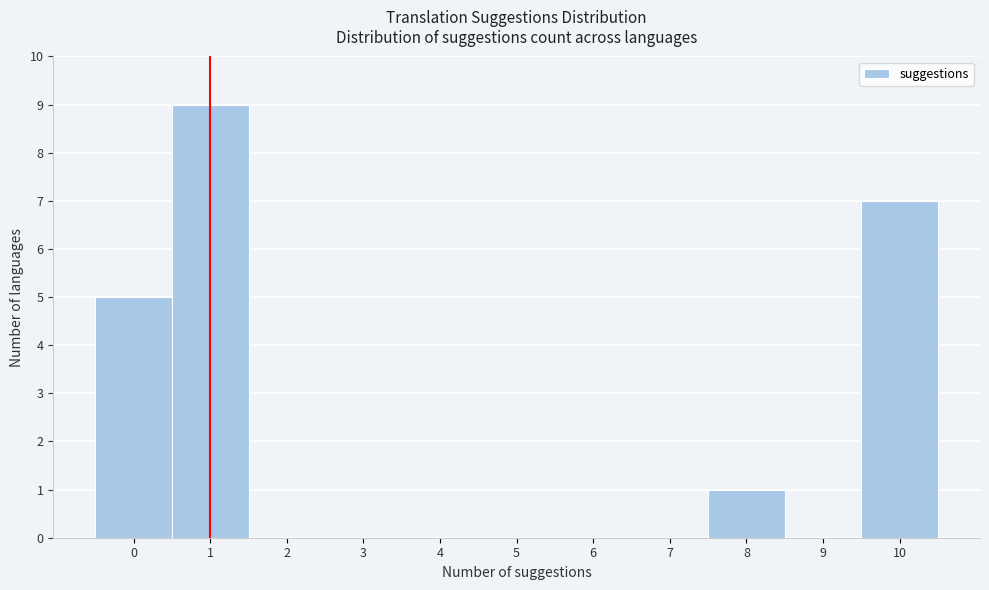

What is the height of the bar covering 7.5 to 8.5 on the x-axis? The values are not printed on the chart, so give them approximately, as read against the axis.

1